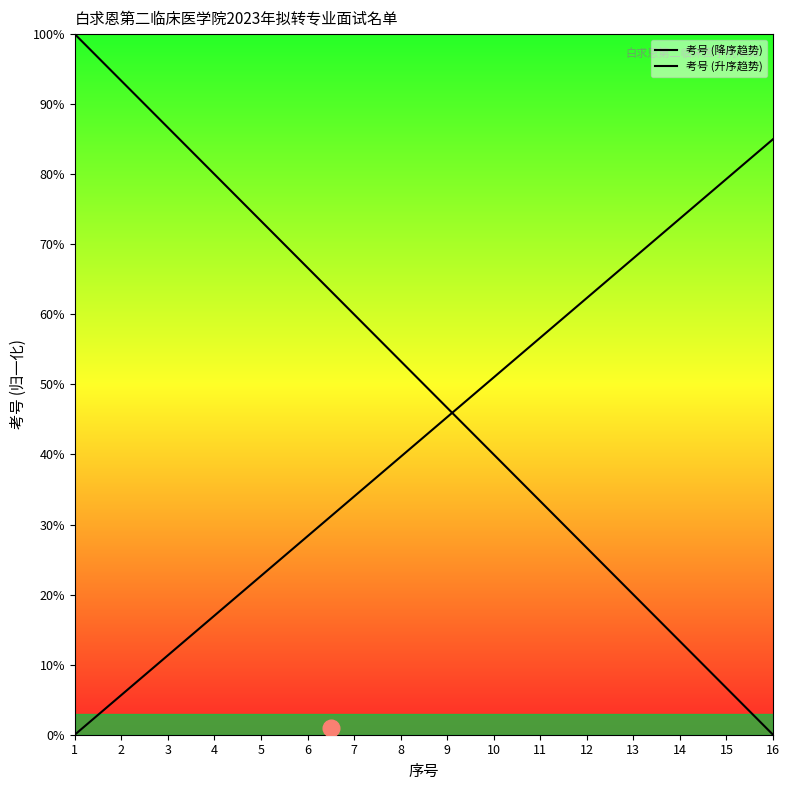

How many lines are shown in the chart?

2